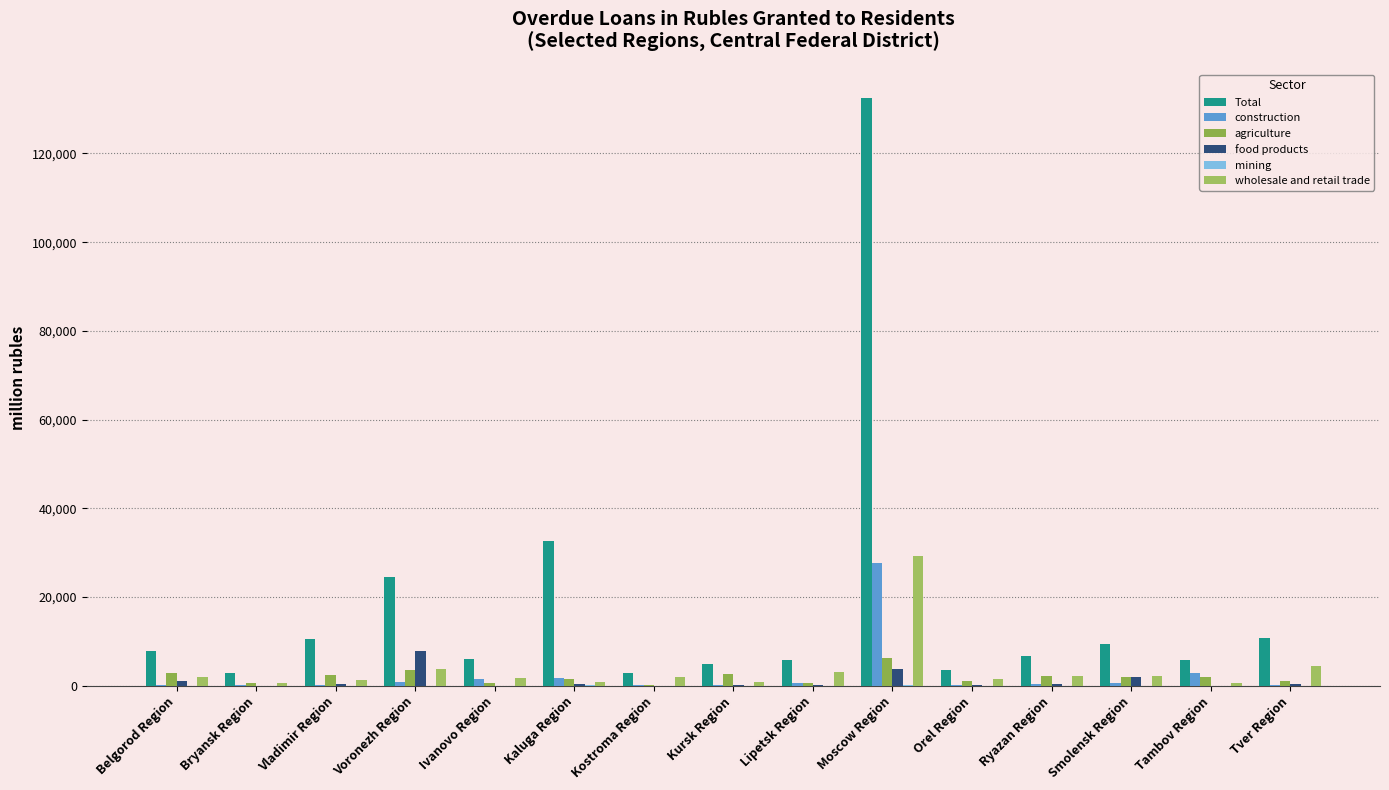

Reading left to right, list all the values displayed in this chart.

Total: 7798	2986	10512	24624	6037	32700	2888	4989	5780	132415	3571	6663	9331	5830	10773
construction: 233	142	171	773	1519	1767	83	197	699	27761	253	503	600	2891	236
agriculture: 2871	564	2353	3496	594	1453	162	2724	581	6180	1058	2130	1962	1977	1007
food products: 999	13	479	7826	2	439	34	249	133	3800	124	463	2023	2	360
mining: 0	0	11	0	0	240	4	0	17	154	0	7	0	0	0
wholesale and retail trade: 1964	687	1341	3745	1827	814	1880	805	3072	29328	1558	2216	2244	583	4396